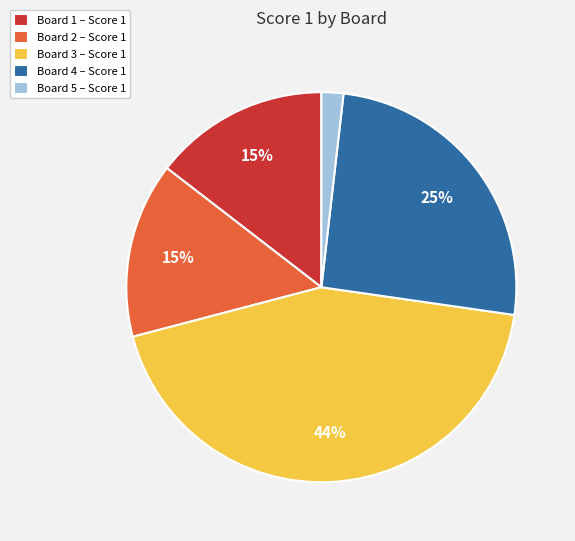

To the nearest percent, what percentage of the pie is Board 5 – Score 1?

2%